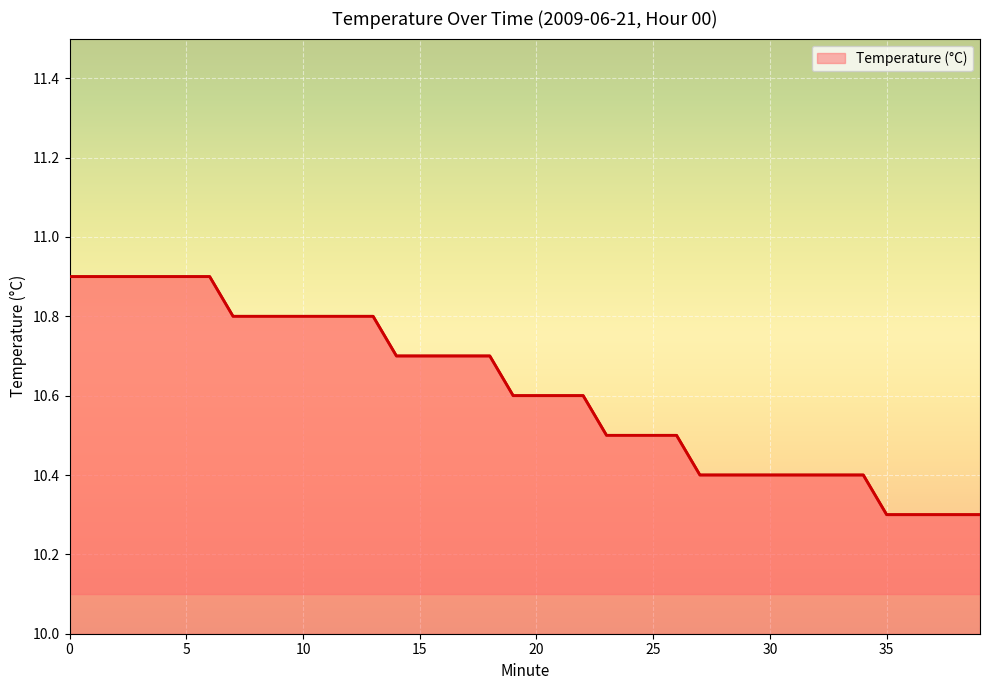

Reading left to right, extract all data points from this chart.

10.9	10.9	10.9	10.9	10.9	10.9	10.9	10.8	10.8	10.8	10.8	10.8	10.8	10.8	10.7	10.7	10.7	10.7	10.7	10.6	10.6	10.6	10.6	10.5	10.5	10.5	10.5	10.4	10.4	10.4	10.4	10.4	10.4	10.4	10.4	10.3	10.3	10.3	10.3	10.3